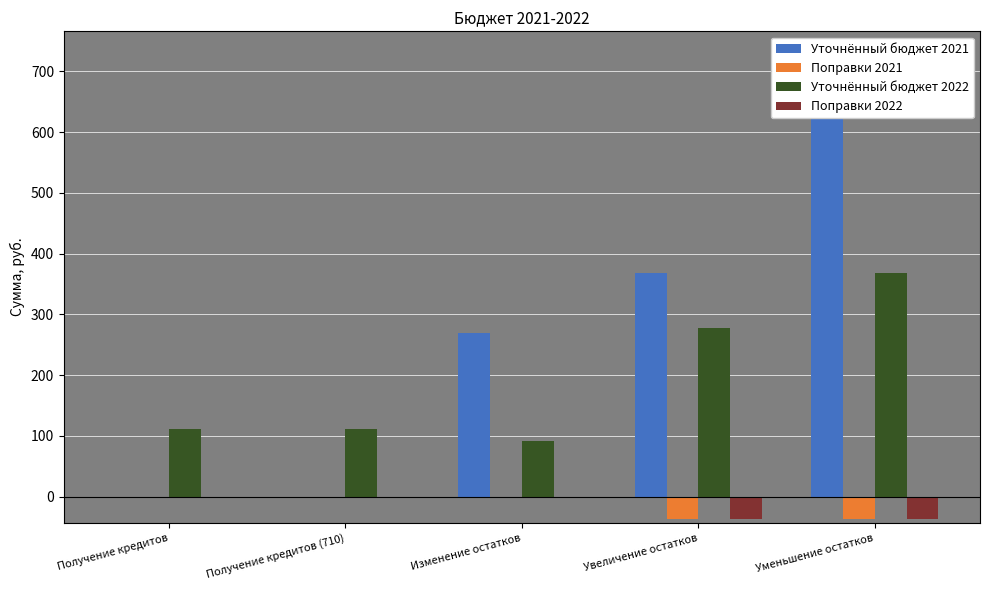

Is the value of Уточнённый бюджет 2021 at Изменение остатков greater than the value of Поправки 2021 at Получение кредитов?

Yes